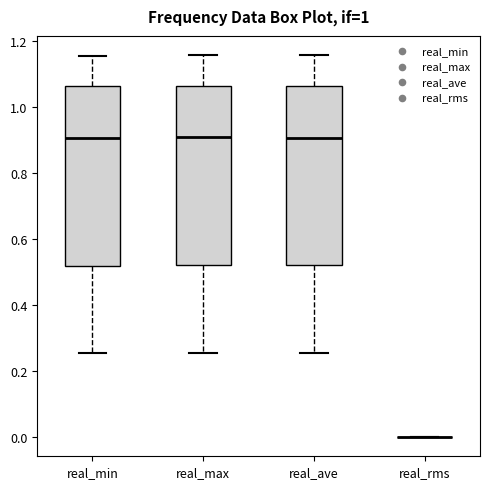

Reading left to right, read every box against the y-axis: the position of its median line, the range the box covers, and the ends of its whiskers. The values are not printed on the chart, so give them approximately, as read against the axis.

real_min: median 0.90, box 0.52 to 1.06, whiskers 0.26 to 1.16
real_max: median 0.90, box 0.52 to 1.06, whiskers 0.26 to 1.16
real_ave: median 0.90, box 0.52 to 1.06, whiskers 0.26 to 1.16
real_rms: box collapsed to a line at 0.00, whiskers 0.00 to 0.00